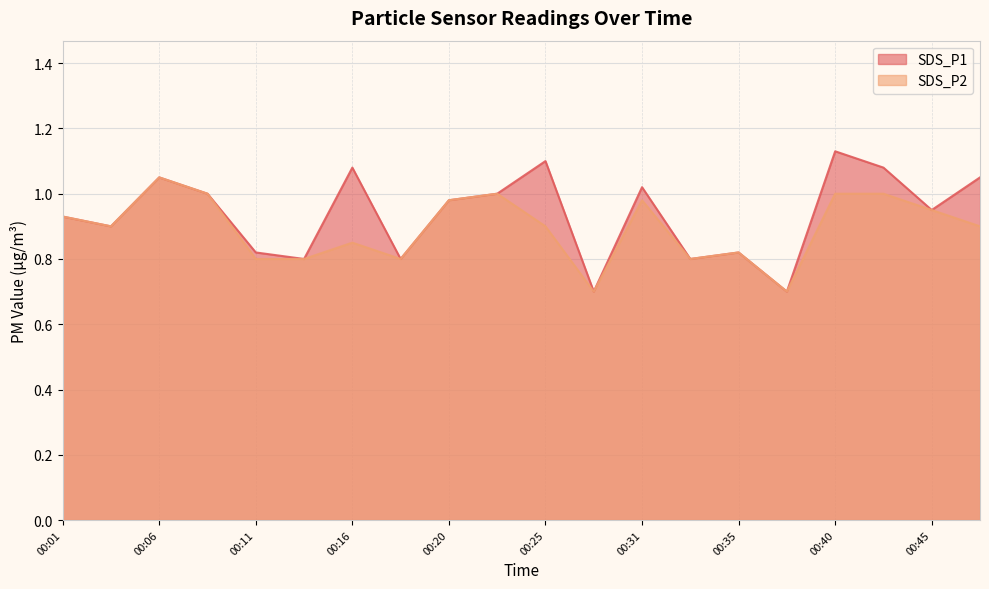

What is the value of the SDS_P1 point at the 3rd from the left?

1.1